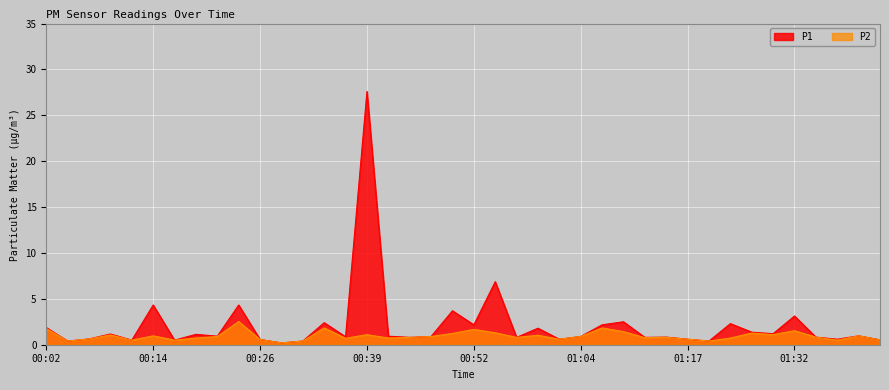

At which category does P2 reach its first local peak?

00:09